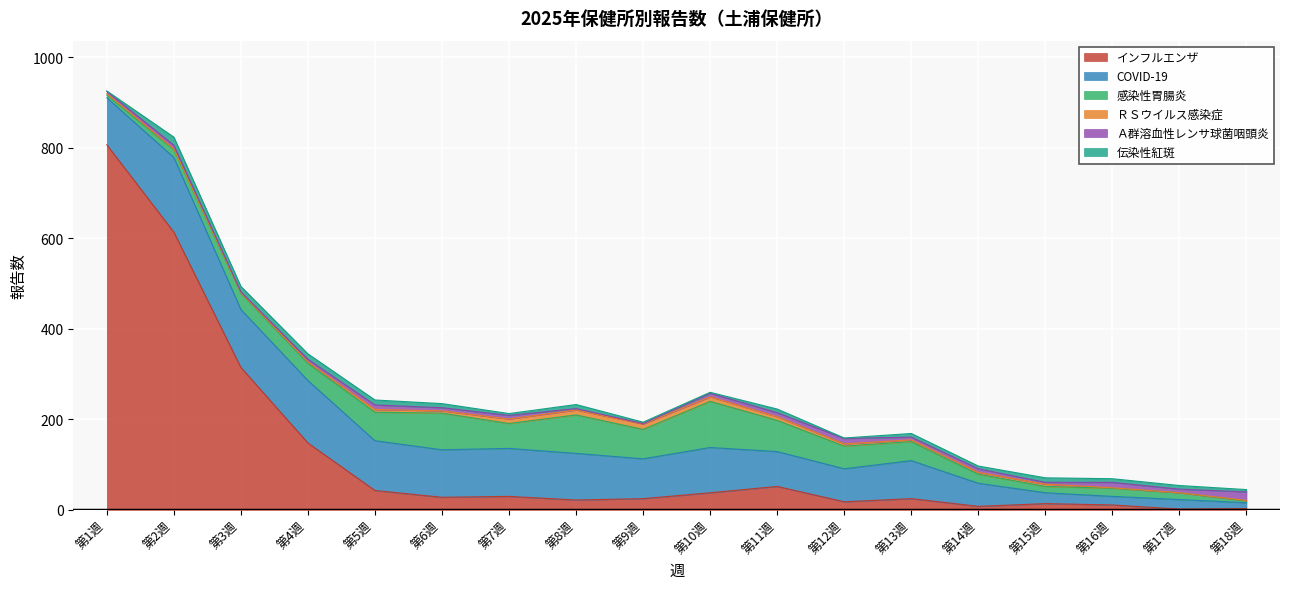

Reading left to right, extract all data points from this chart.

インフルエンザ: 807	614	315	148	43	28	30	22	25	38	52	18	25	8	14	11	2	3
COVID-19: 104	165	128	138	110	105	106	103	88	100	77	73	84	51	24	19	21	13
感染性胃腸炎: 6	17	36	38	63	81	55	85	65	102	69	50	42	20	14	18	15	4
ＲＳウイルス感染症: 3	2	1	3	6	5	10	11	12	10	8	5	4	4	5	1	0	1
Ａ群溶血性レンサ球菌咽頭炎: 5	8	2	6	10	7	8	3	1	8	9	12	6	8	4	12	8	19
伝染性紅斑: 1	18	12	12	11	9	4	9	3	2	8	1	8	6	10	8	8	5